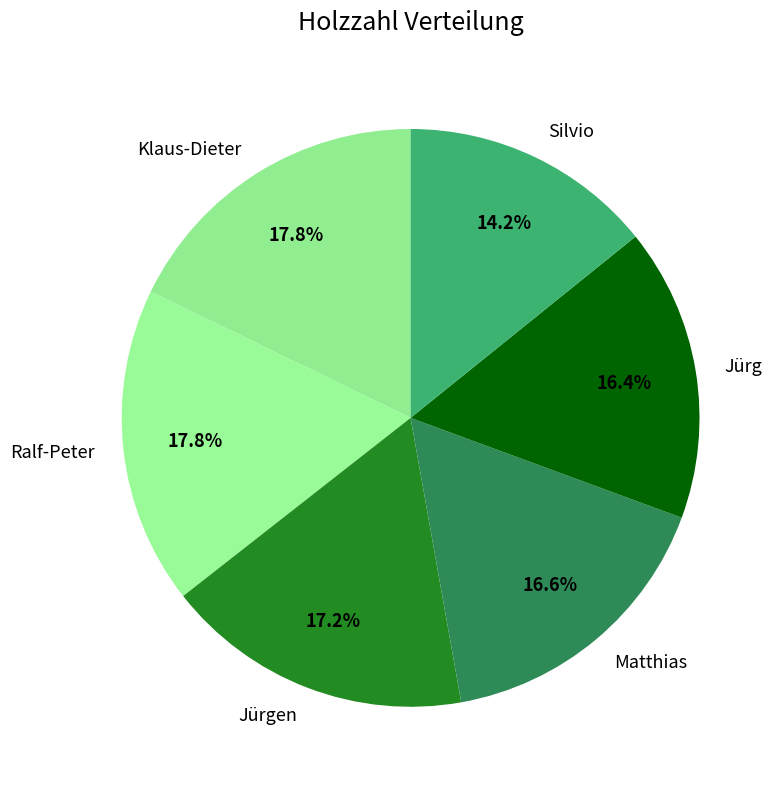

How many segments does this pie chart have?

6